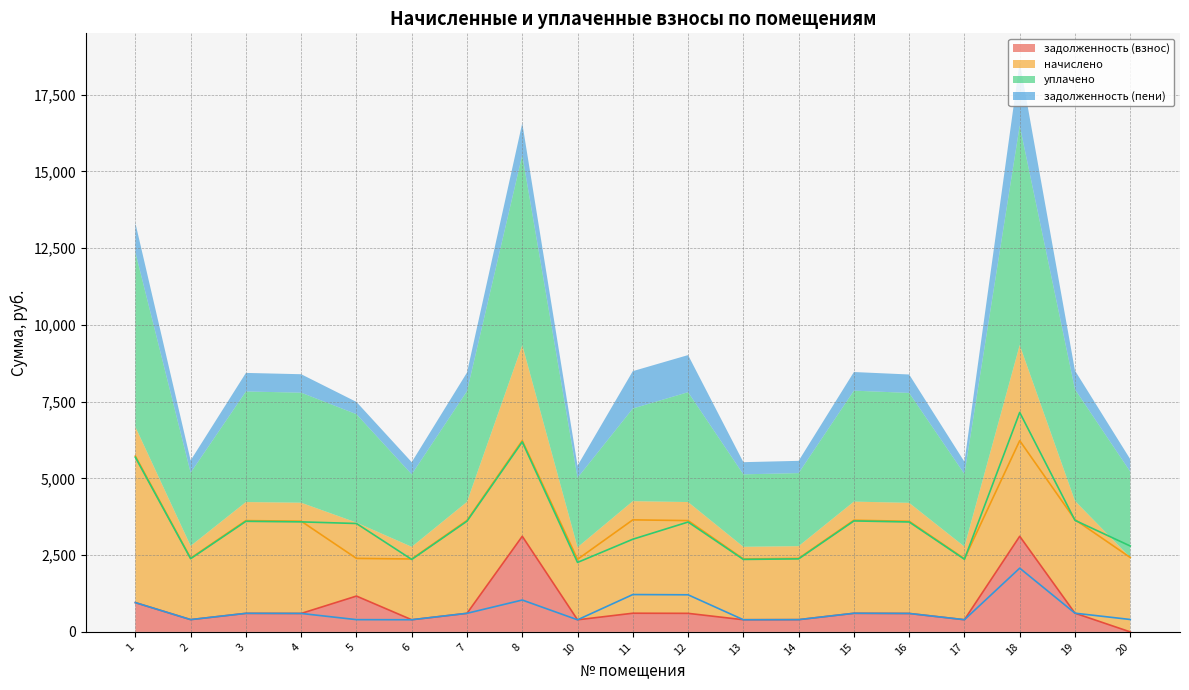

Is the value of уплачено at 18 greater than the value of задолженность (пени) at 16?

Yes